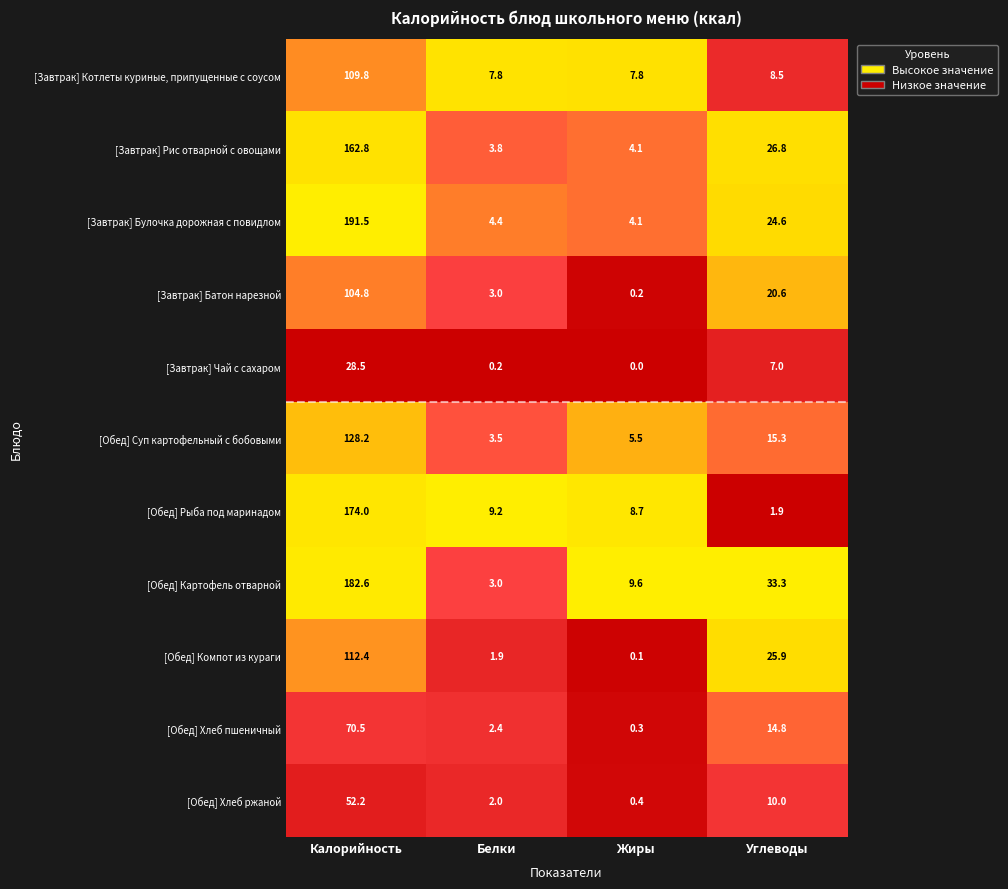

True or false: [Обед] Картофель отварной has a value of 182.6 at Калорийность.

True